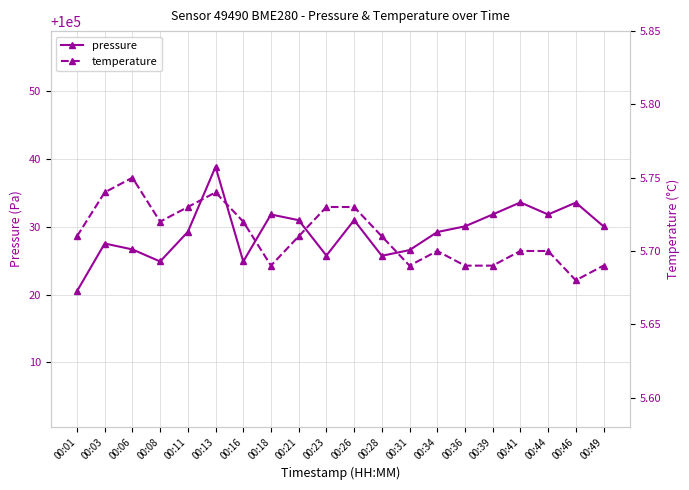

What is the minimum value for pressure?

100020.5